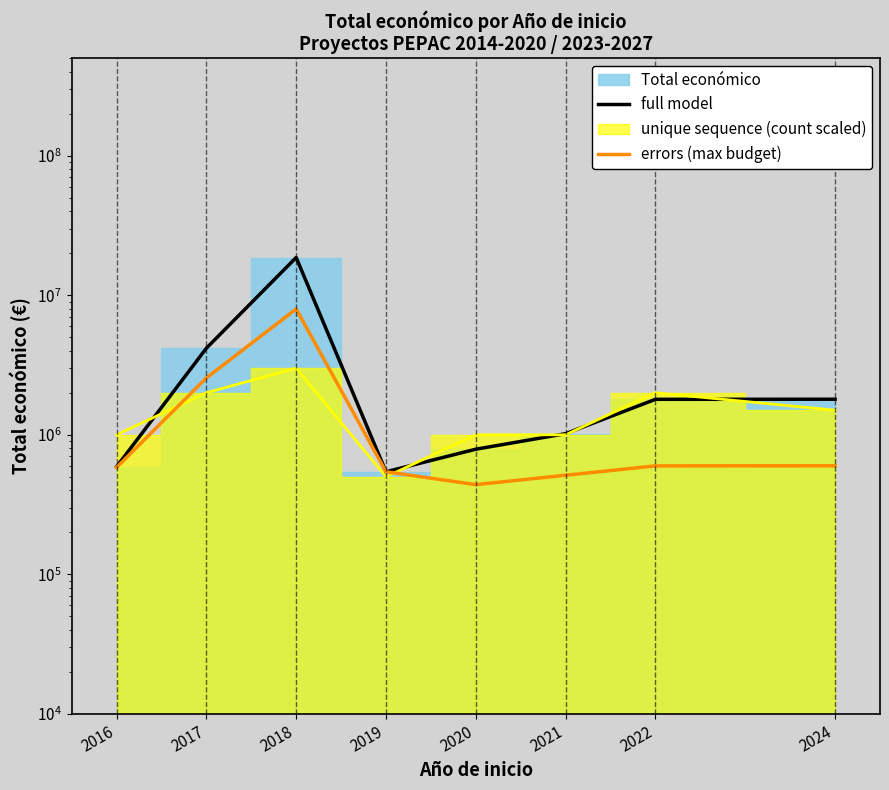

What is the minimum value shown in the chart?

439594